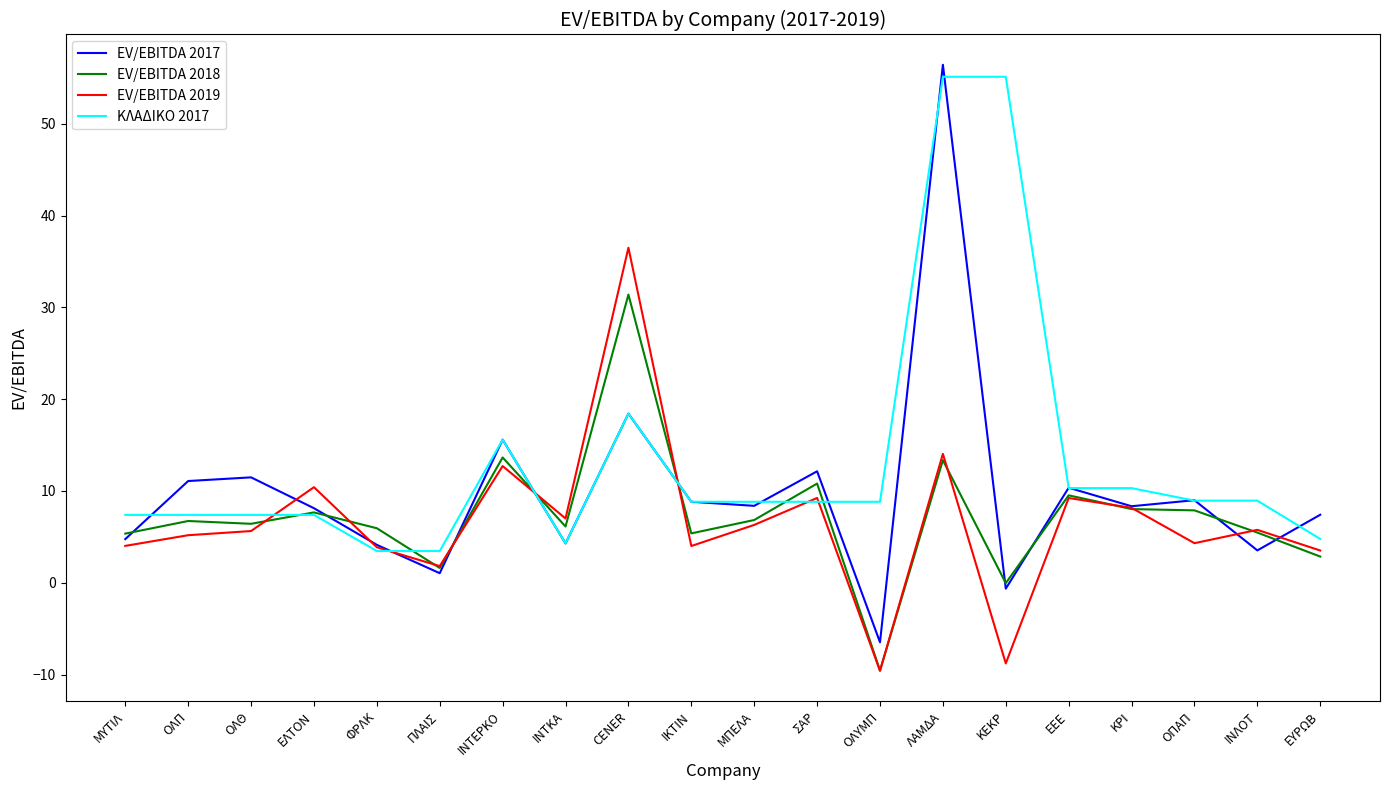

What is the lowest value of the ΚΛΑΔΙΚΟ 2017 series?

3.5